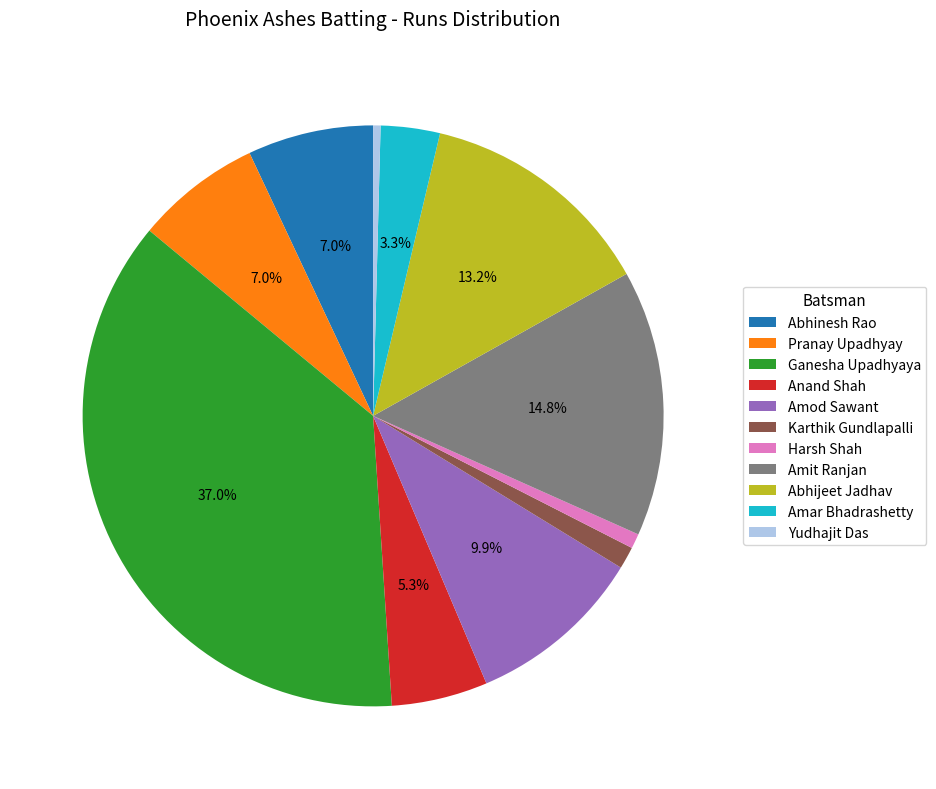

What portion of the pie excludes Abhijeet Jadhav?

86.8%